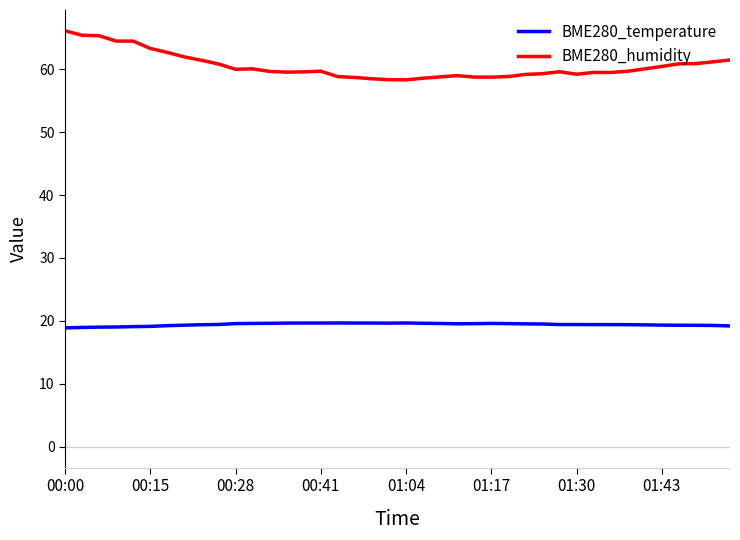

Which series has the widest spread of values?

BME280_humidity